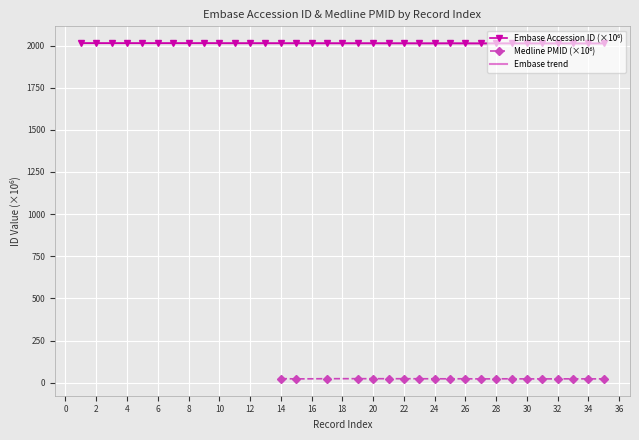

Reading left to right, transcribe all the data shown in this chart.

1=2014.1	2=2013.8	3=2013.8	4=2013.8	5=2013.8	6=2013.8	7=2013.8	8=2013.8	9=2014.1	10=2013.7	11=2013.5	12=2013.5	13=2013.5	14=2013.4	15=2013.3	16=2013.3	17=2013.2	18=2013.2	19=2013.2	20=2013.2	21=2013.1	22=2013.0	23=2012.8	24=2012.7	25=2013.0	26=2012.6	27=2012.3	28=2012.4	29=2012.4	30=2012.5	31=2012.3	32=2012.3	33=2012.3	34=2012.2	35=2012.2